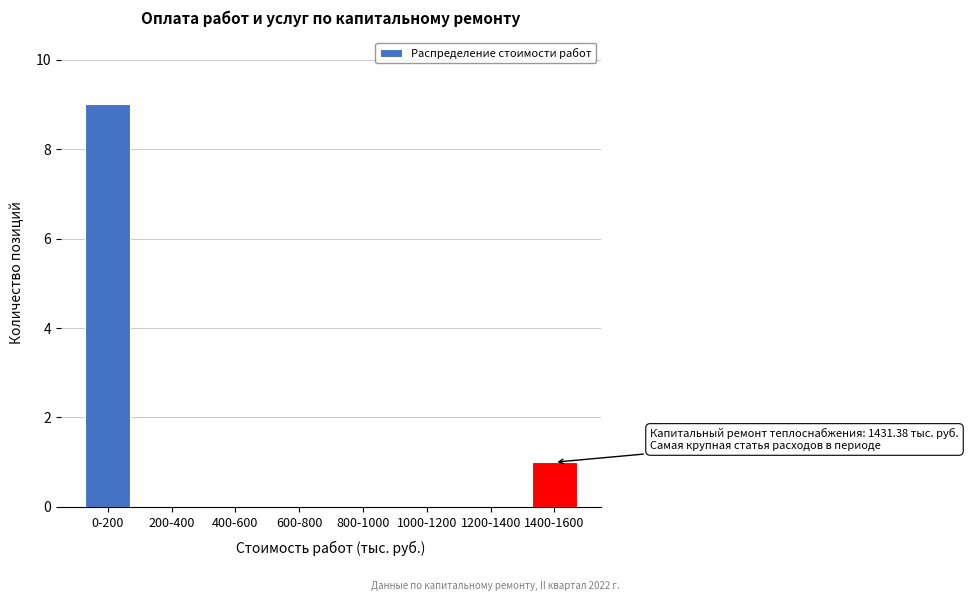

Reading right to left, what are all the values shown in this chart?

1400-1600=1	1200-1400=0	1000-1200=0	800-1000=0	600-800=0	400-600=0	200-400=0	0-200=9